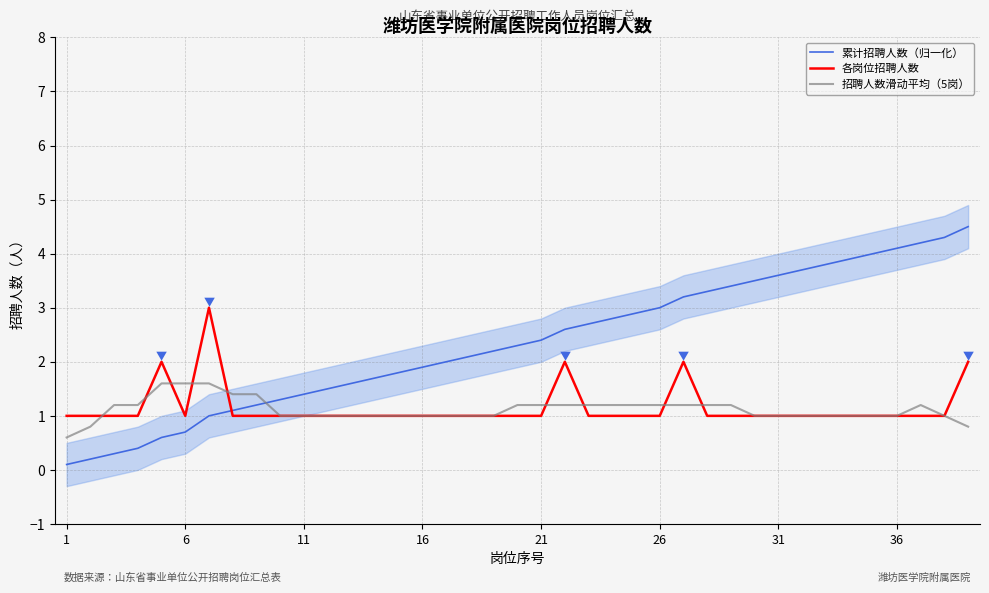

How many lines are shown in the chart?

3